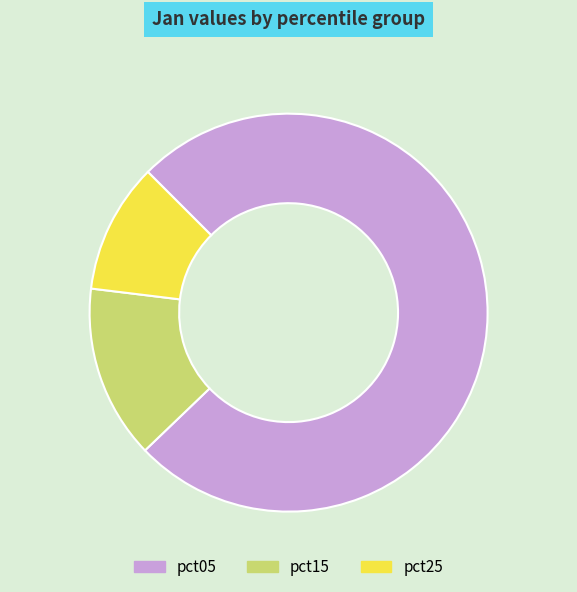

Is the sum of pct25 and pct15 greater than half?

No